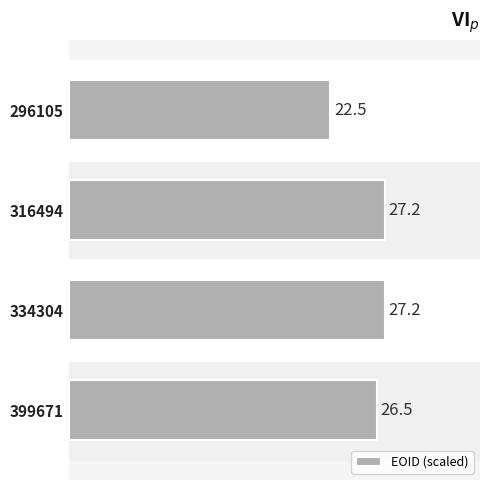

Is it true that the value at 296105 is 34.5?

False